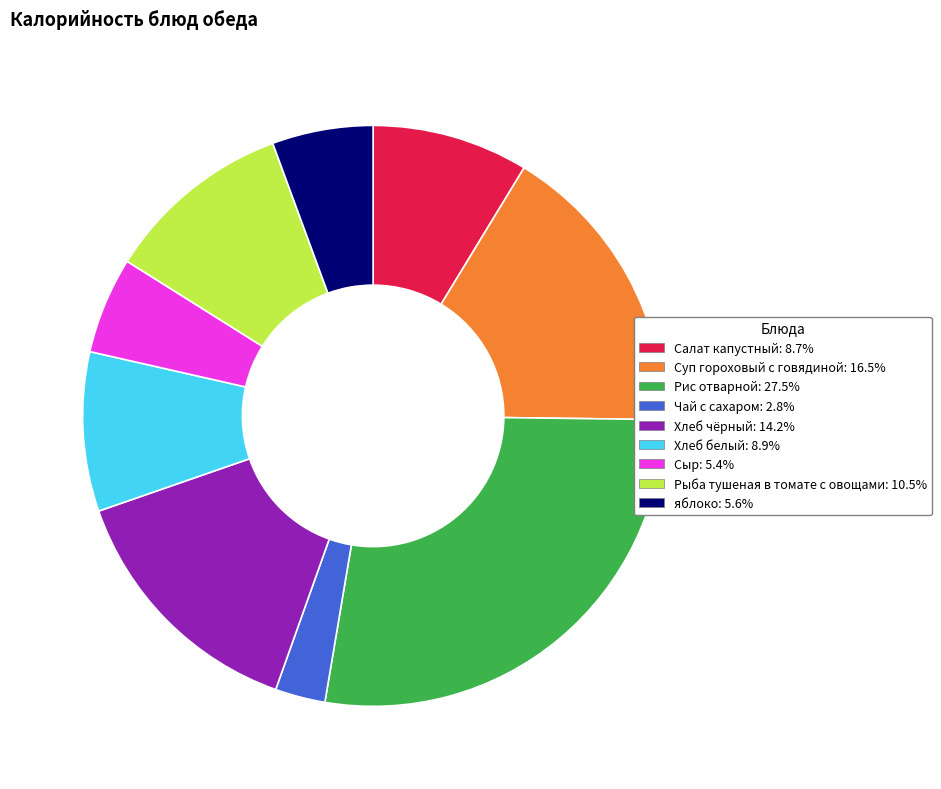

Is Салат капустный the majority of the pie?

No